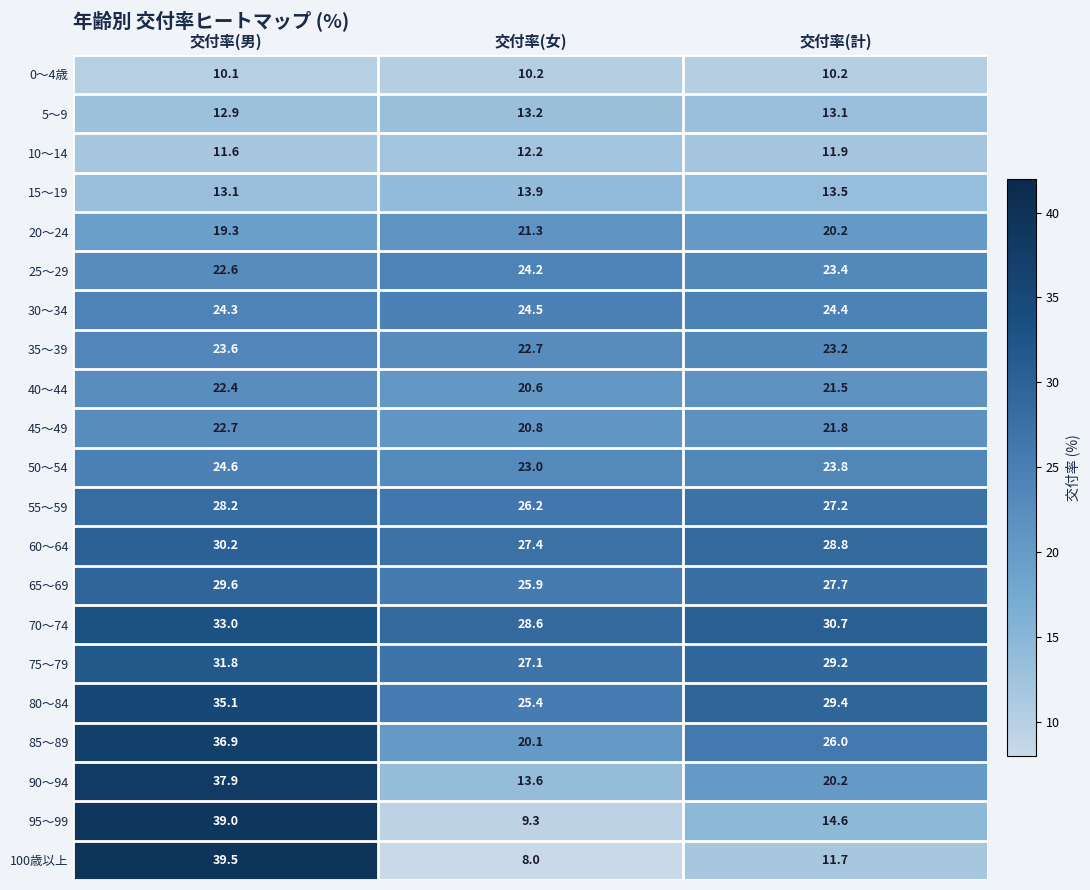

How many distinct data groups are displayed?

21